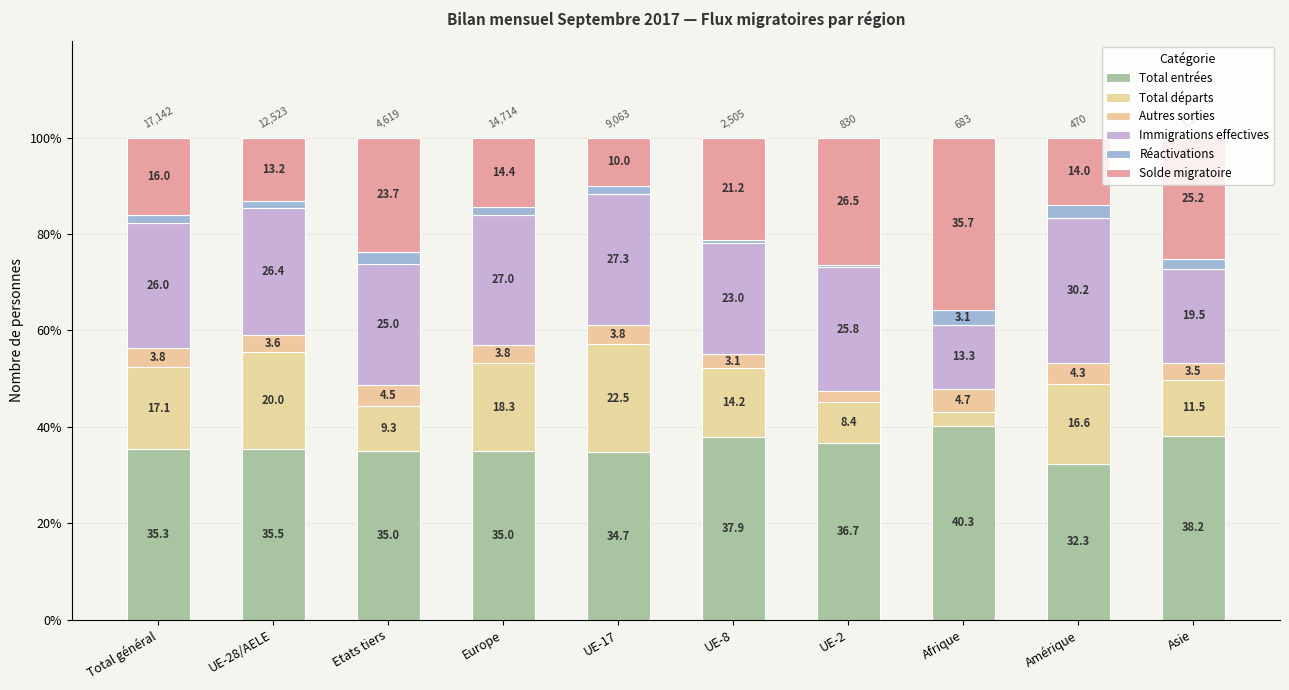

Which has a higher value, Asie or UE-8?

Asie